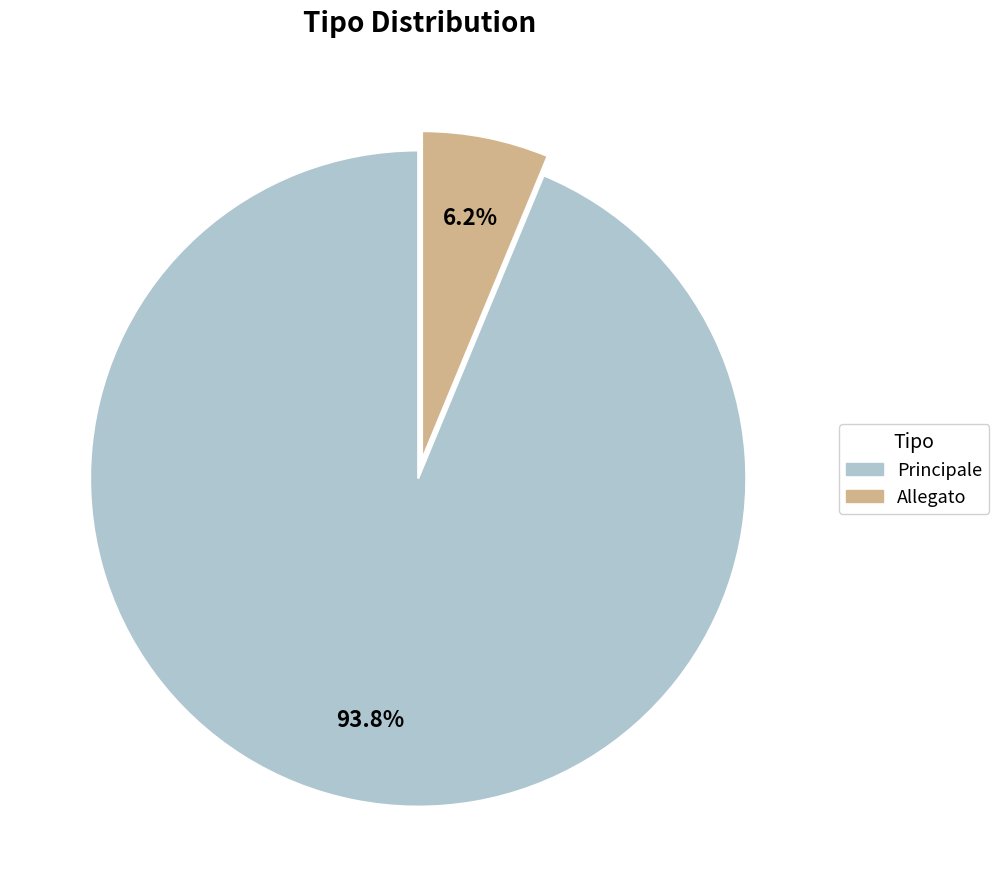

What percentage is the Allegato slice, to the nearest percent?

6%